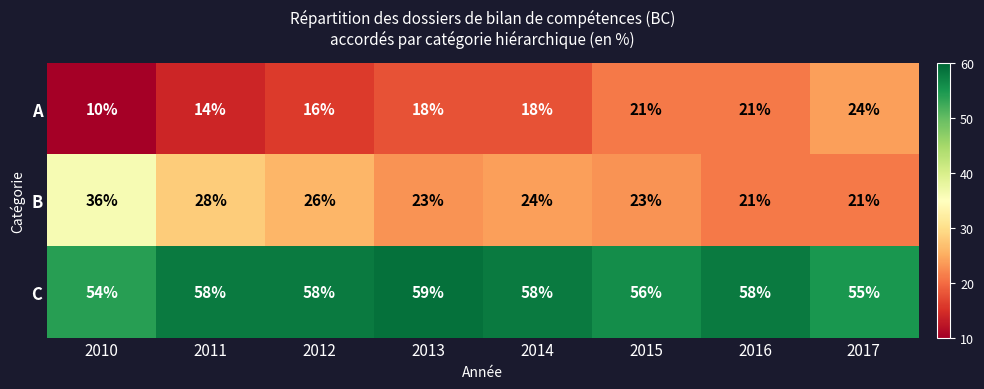

Which series has the widest spread of values?

B